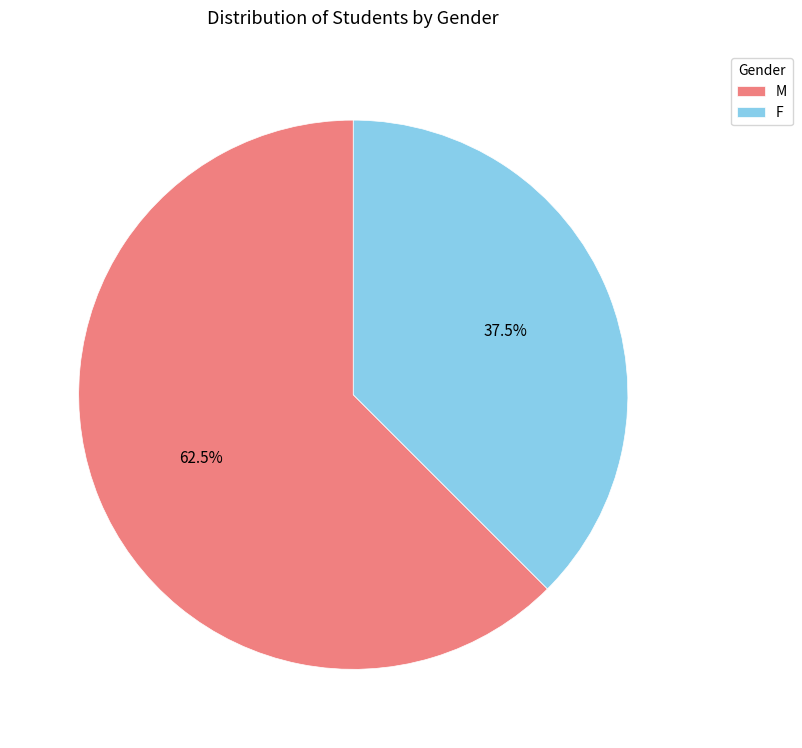

To the nearest percent, what is the difference between the largest and smallest slice percentages?

25%